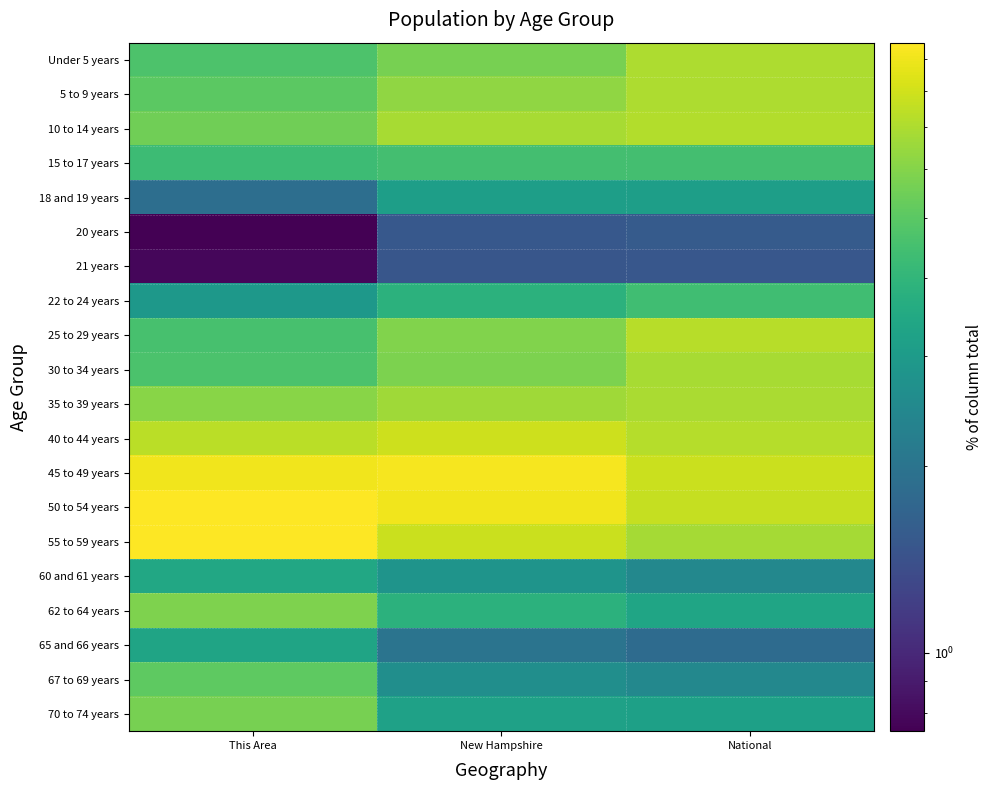

Which series has the largest total across all categories?

50 to 54 years